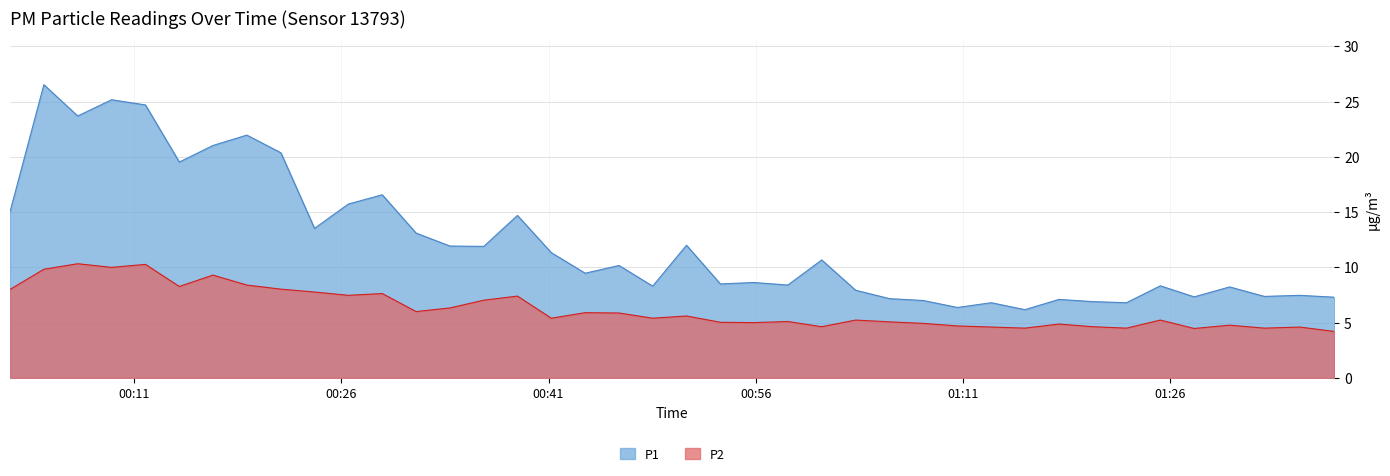

What is the maximum value for P1?

26.5